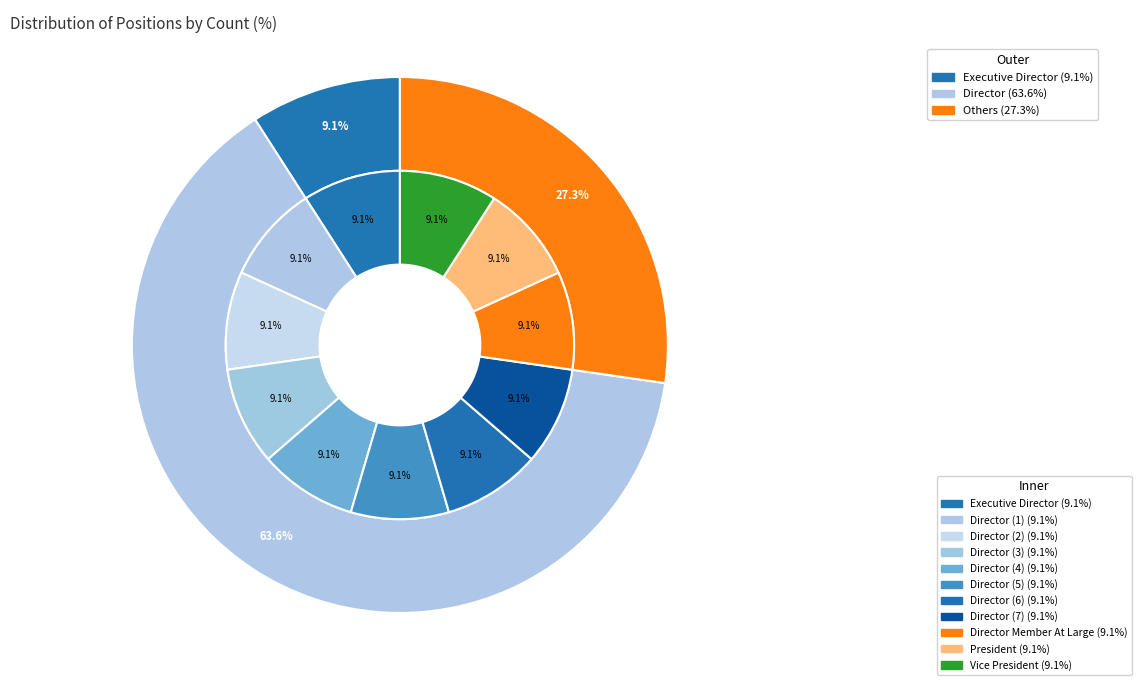

Combined, do President and Director Member At Large account for over 50%?

No